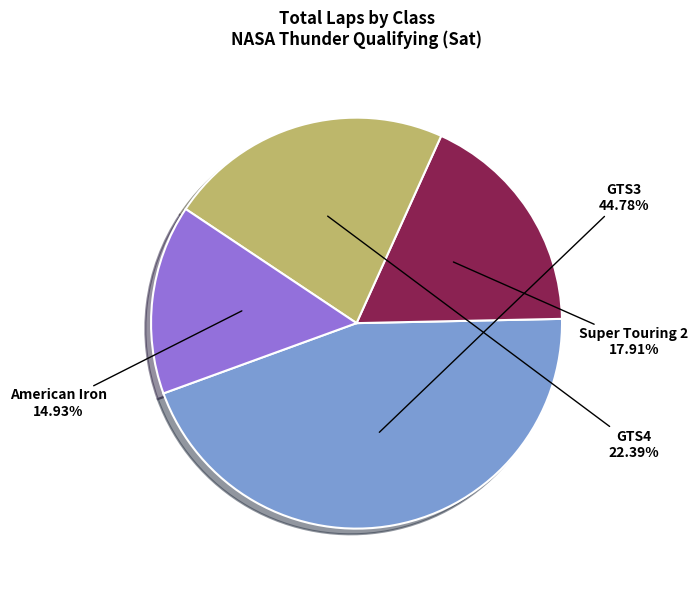

Is there any slice that represents more than half of the pie?

No